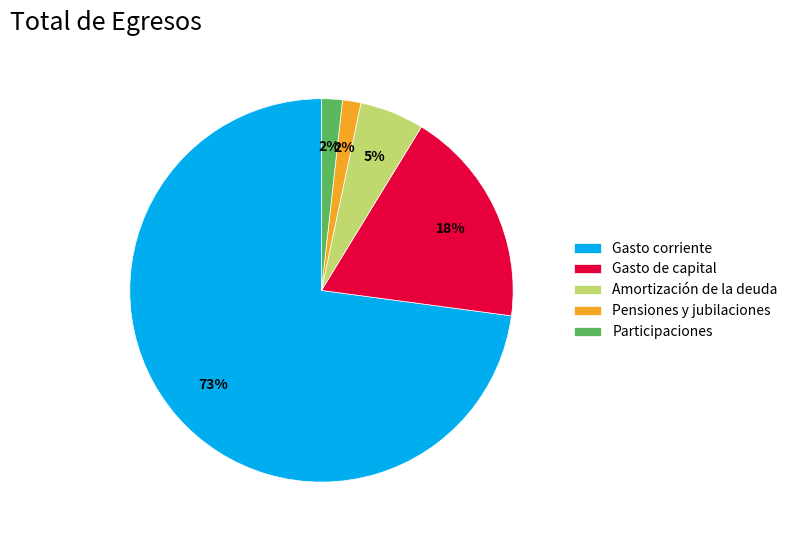

Which has a higher value, Pensiones y jubilaciones or Gasto de capital?

Gasto de capital